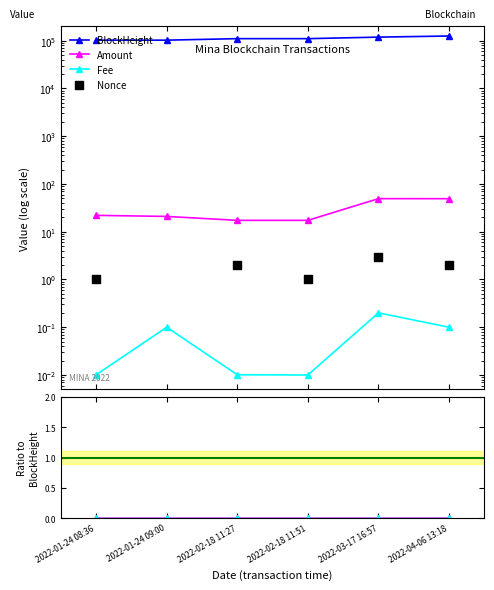

What are all the series names shown in the legend?

BlockHeight, Amount, Fee, Nonce